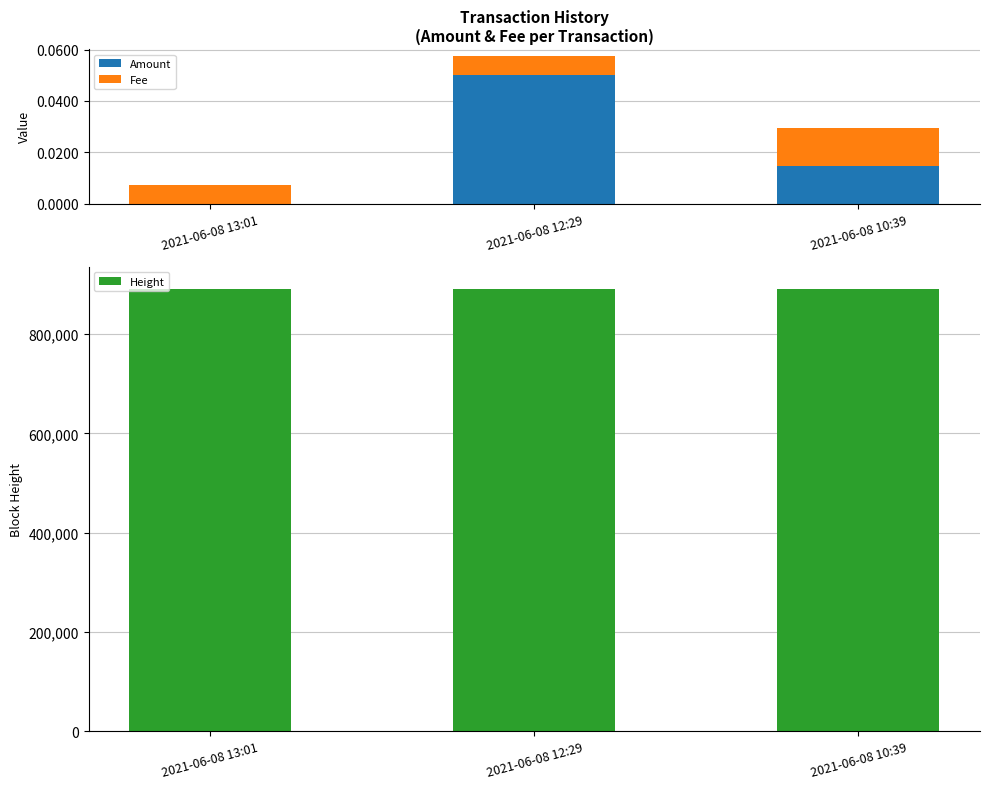

Reading left to right, what are all the values shown in this chart?

Amount: 0.0	0.1	0.0
Fee: 0.0	0.0	0.0
Height: 891670.0	891662.0	891633.0